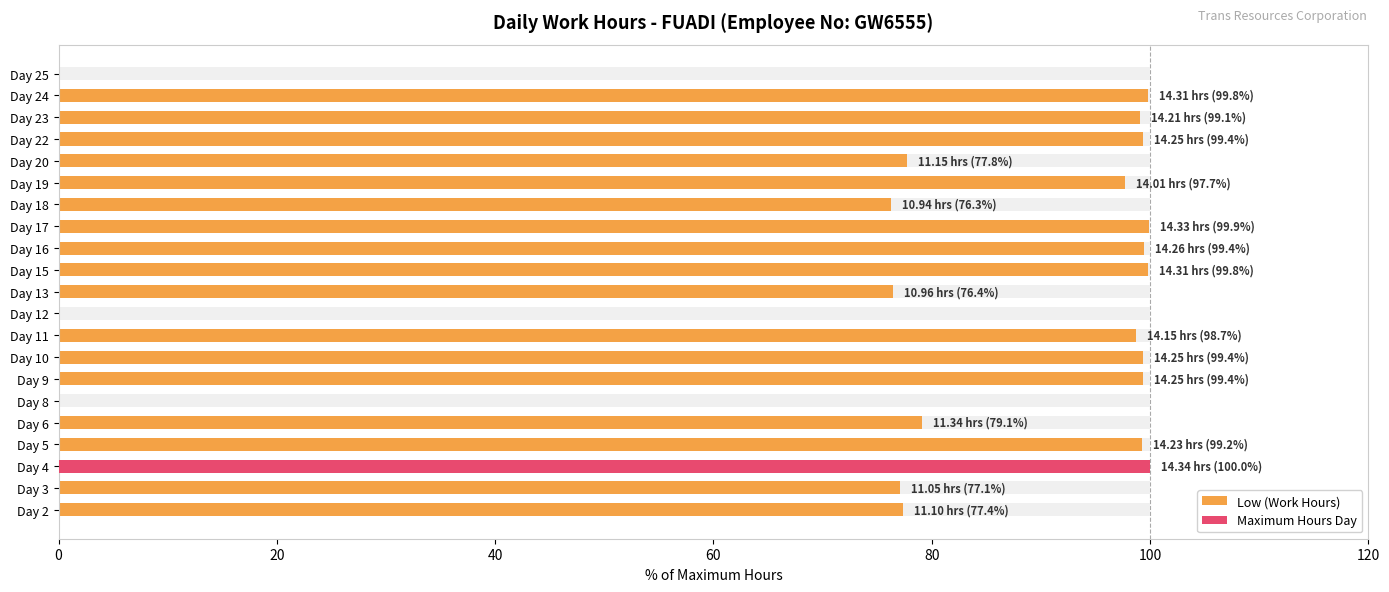

Reading left to right, extract all data points from this chart.

77.4	77.1	100.0	99.2	79.1	0.0	99.4	99.4	98.7	0.0	76.4	99.8	99.4	99.9	76.3	97.7	77.8	99.4	99.1	99.8	0.0